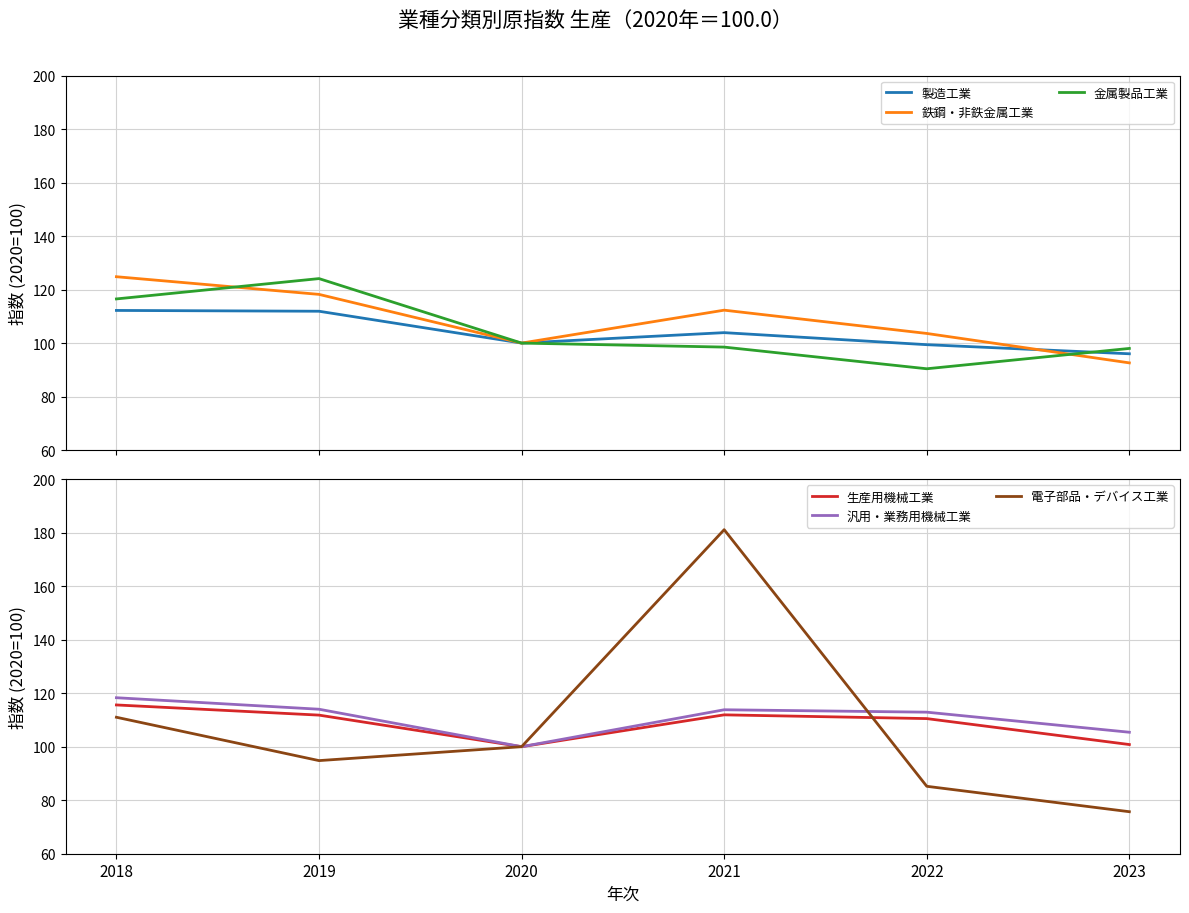

Which series has the largest total across all categories?

汎用・業務用機械工業